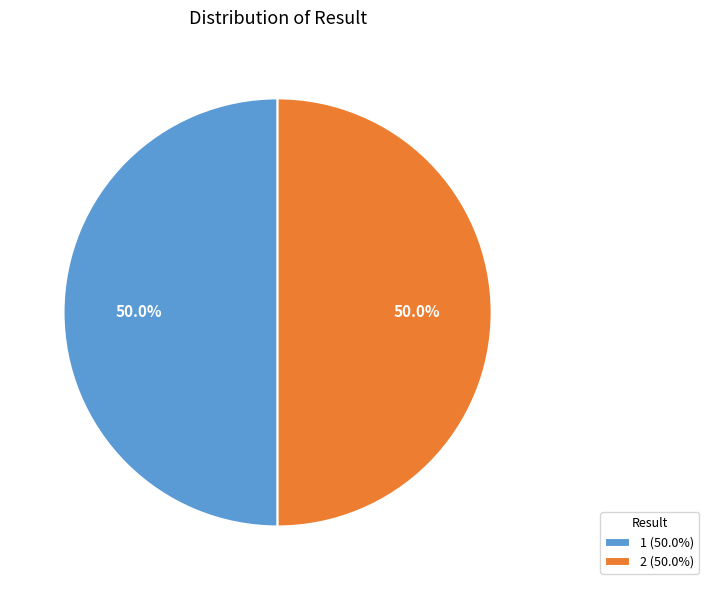

What percentage do 1 (50.0%) and 2 (50.0%) together represent?

100.0%